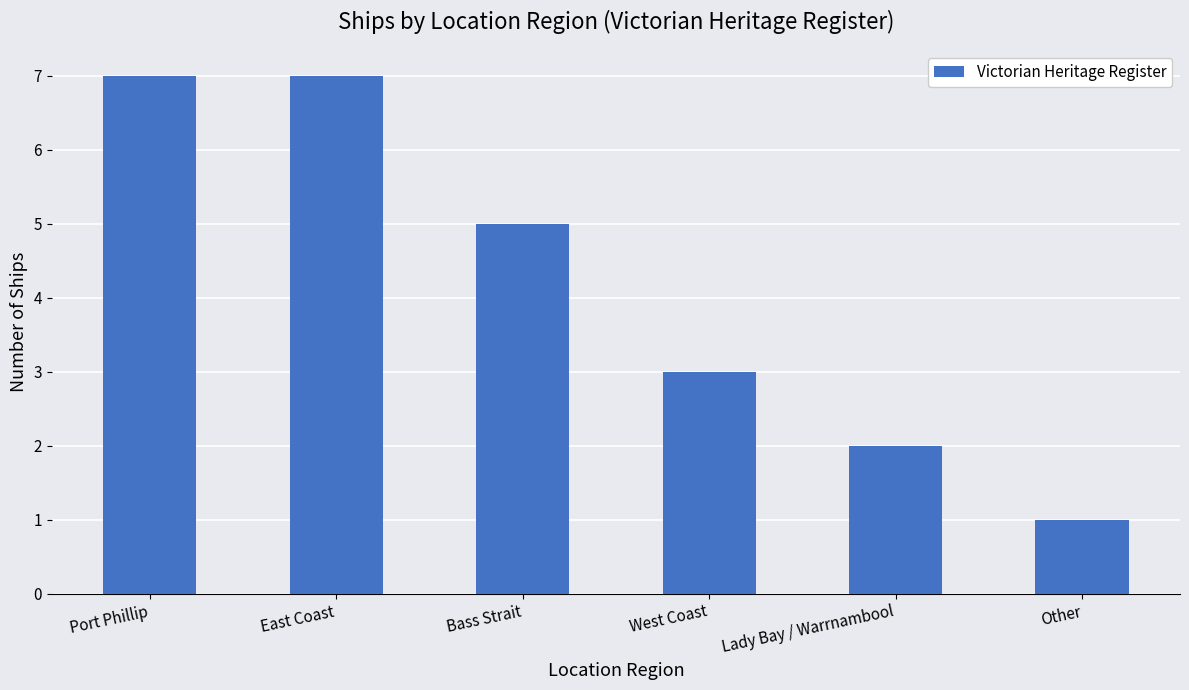

Which label corresponds to the smallest value in the chart?

Other